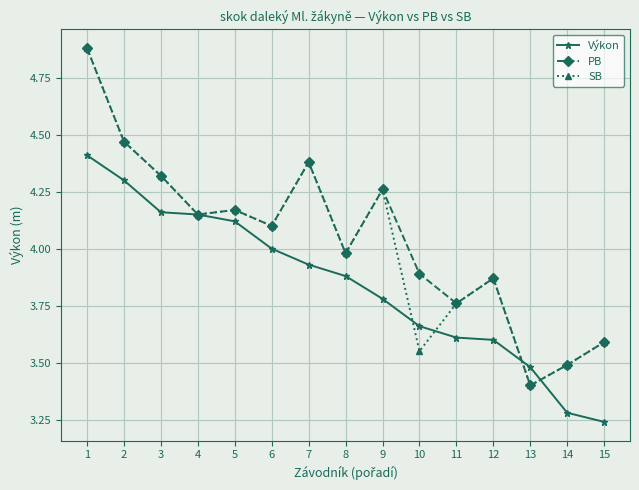

The Výkon series shows 1.1 at 4. True or false?

False